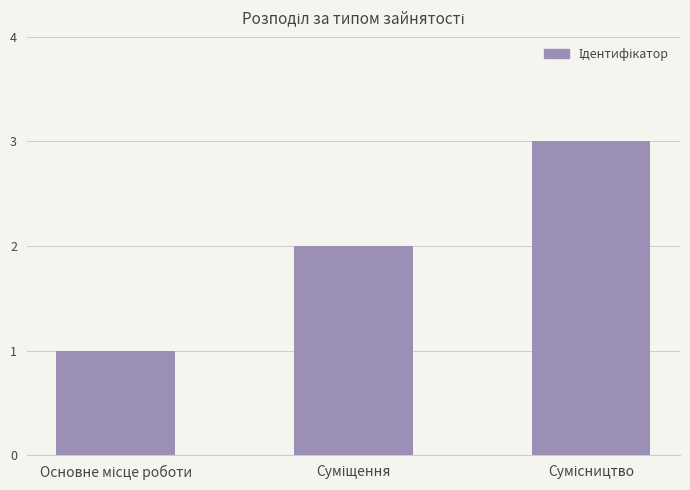

Does the chart contain any negative values?

No